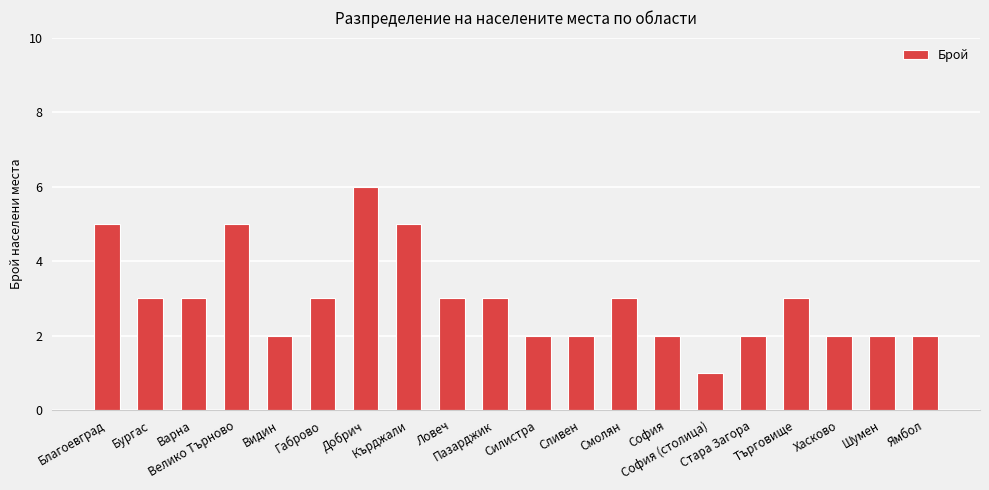

What is the greatest value displayed?

6